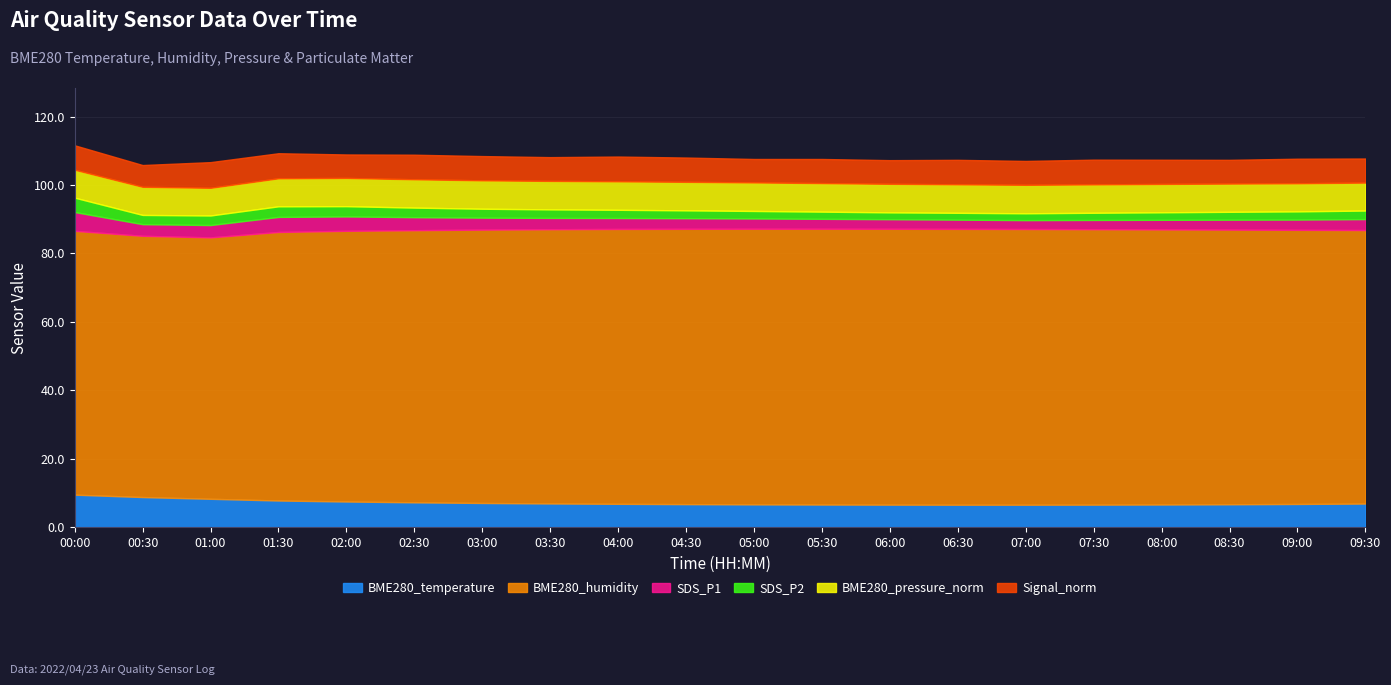

The value of BME280_pressure_norm at 03:00 is 8.3. True or false?

True